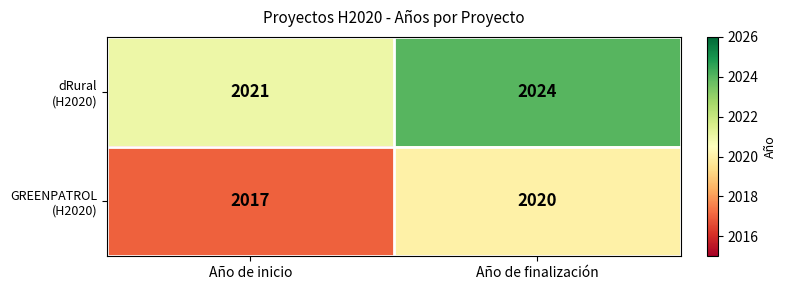

What is the total value across all series at Año de finalización?

4044